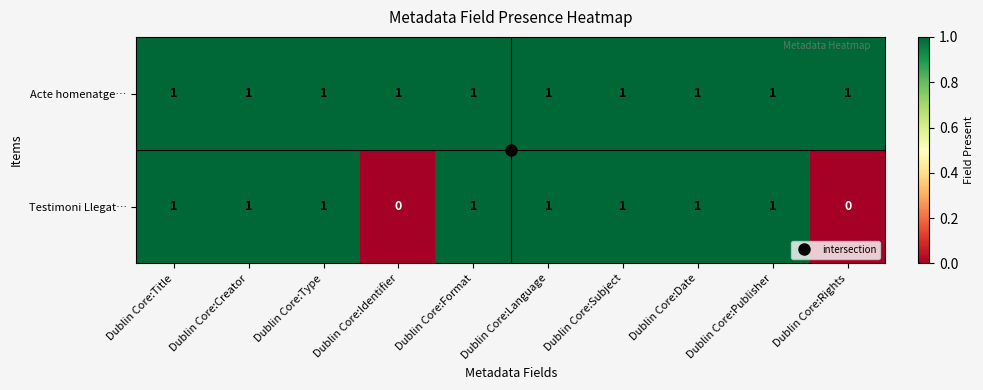

How many positive values does the Testimoni Llegat… series have?

8